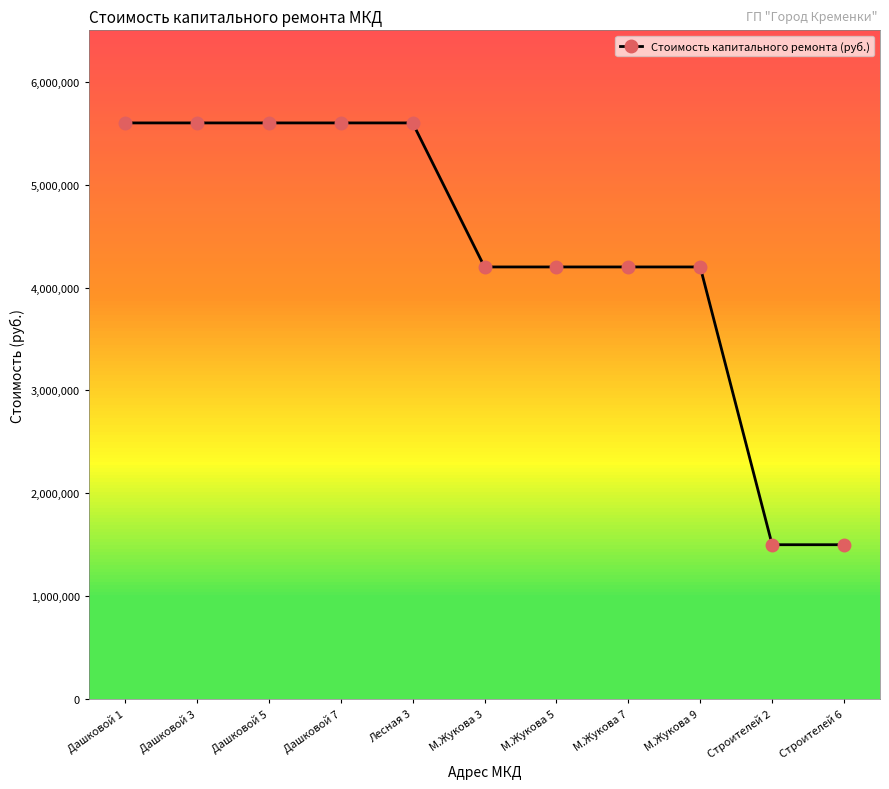

How many data points does each series have?

11